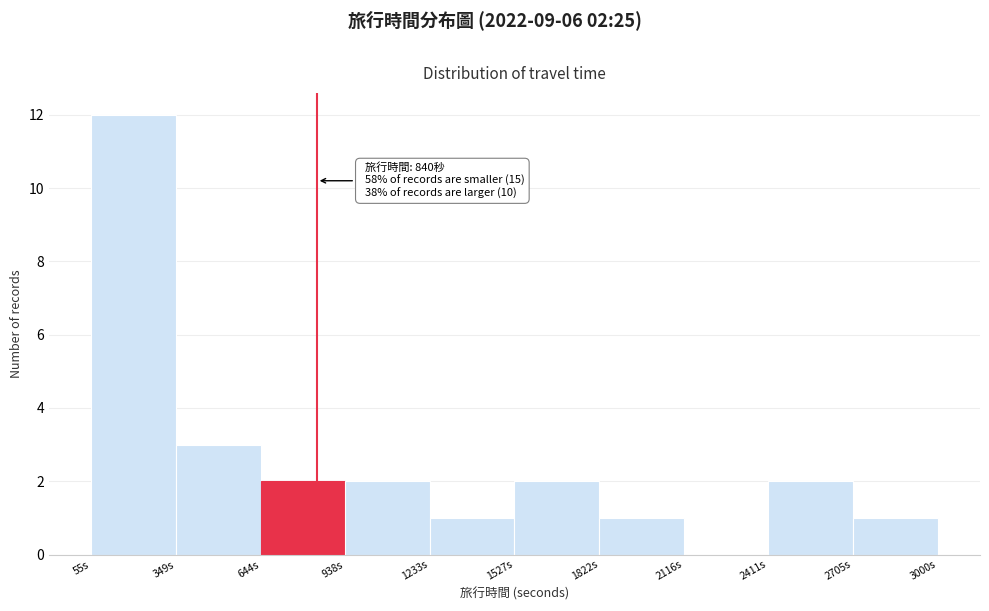

Over which range of the x-axis is the bar tallest?

50 to 350